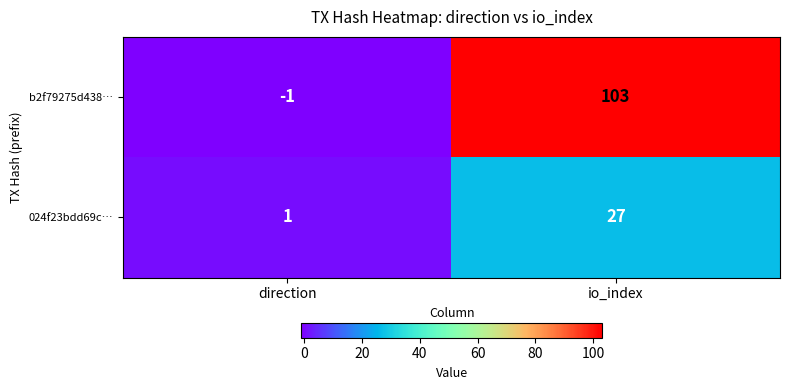

Is it true that 024f23bdd69c… equals 2 at direction?

False